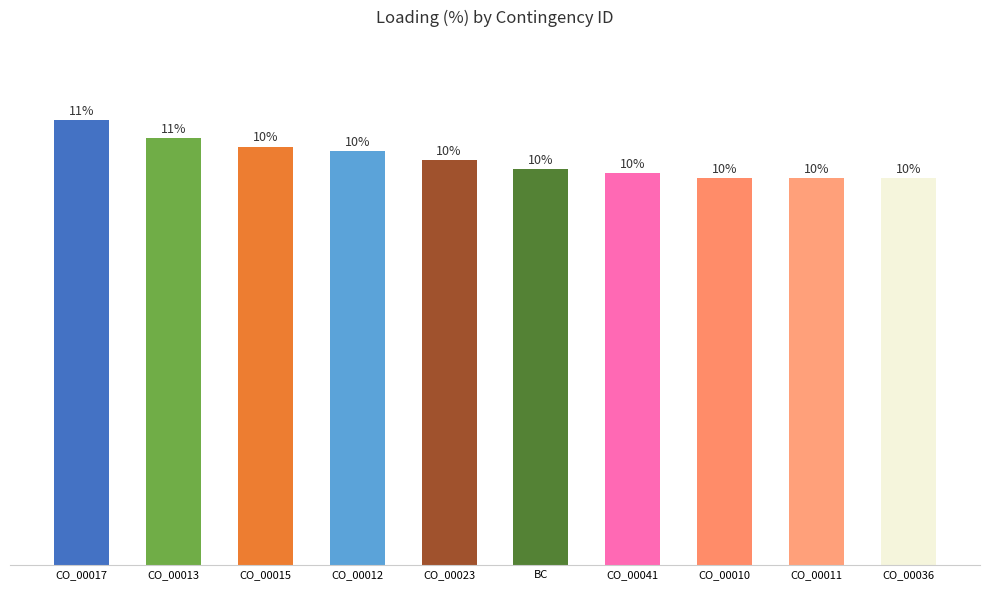

Does the chart contain any negative values?

No